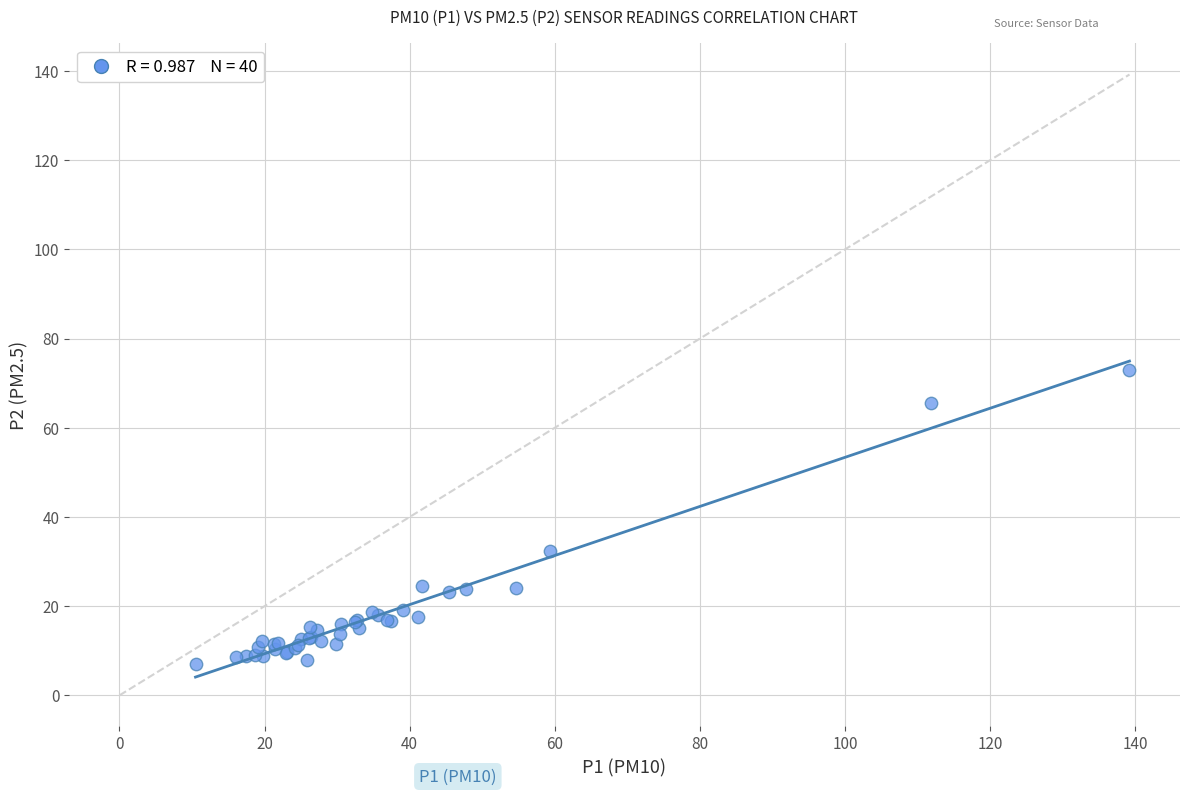

What Y value in the scatter plot is closest to 39?

32.4